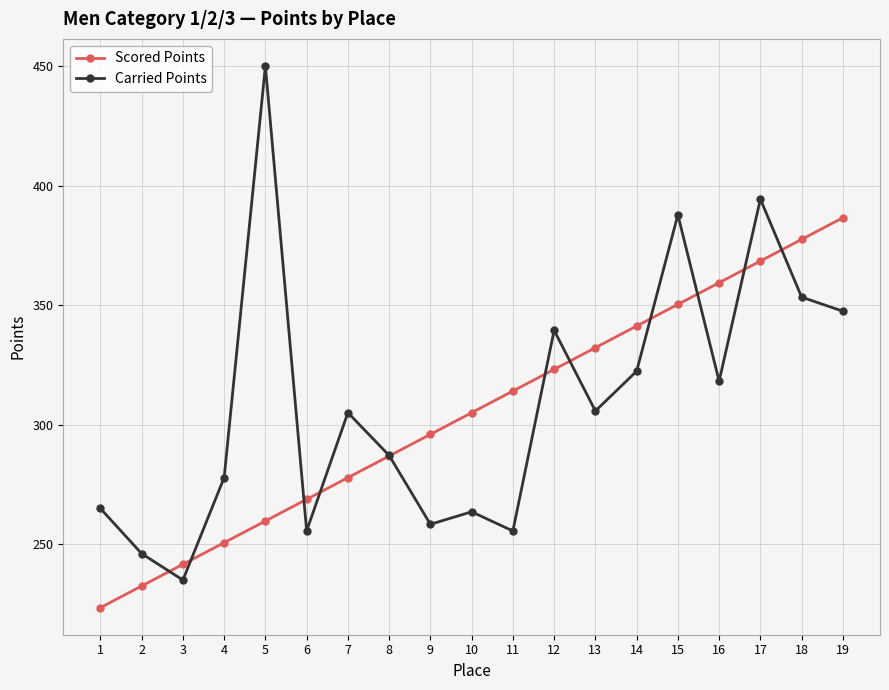

What is the approximate value of Carried Points at 9?

258.4